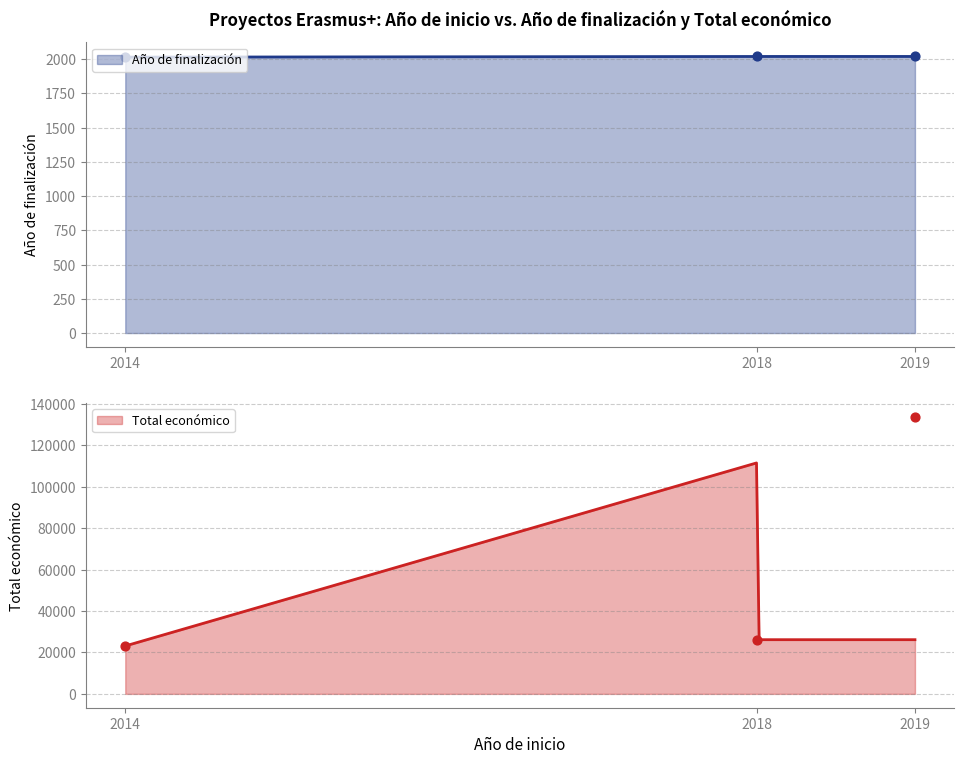

What is the total value across all series at 2019?

135724